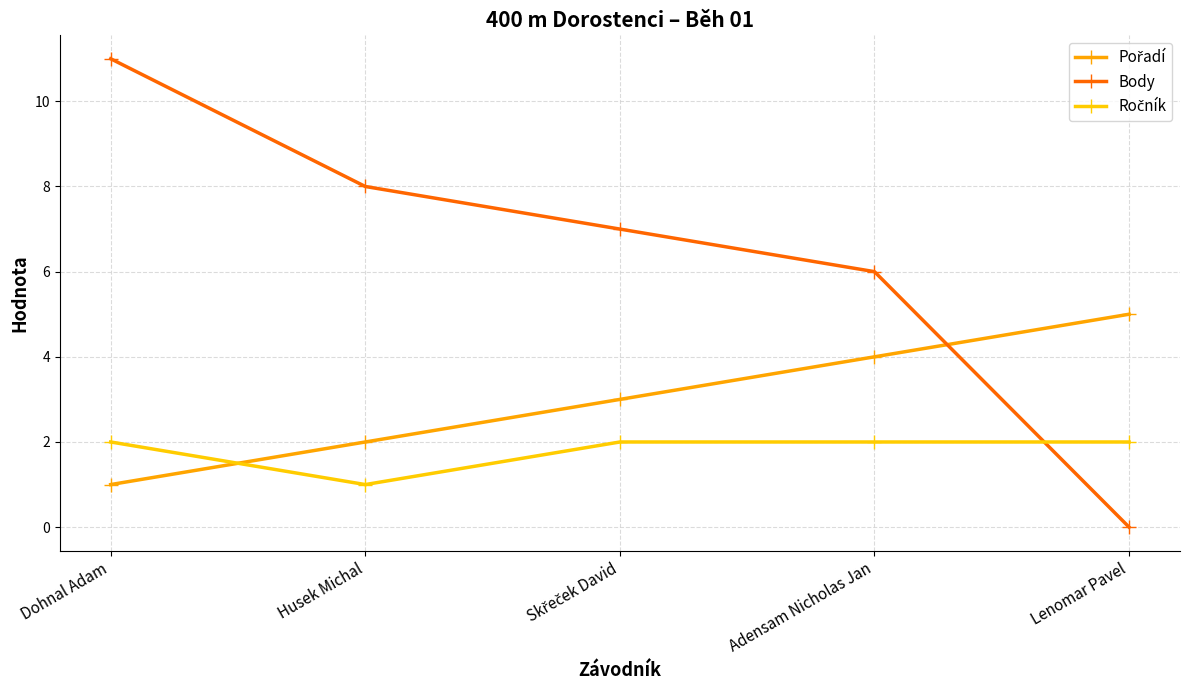

Which category has the lowest value in the Pořadí series?

Dohnal Adam